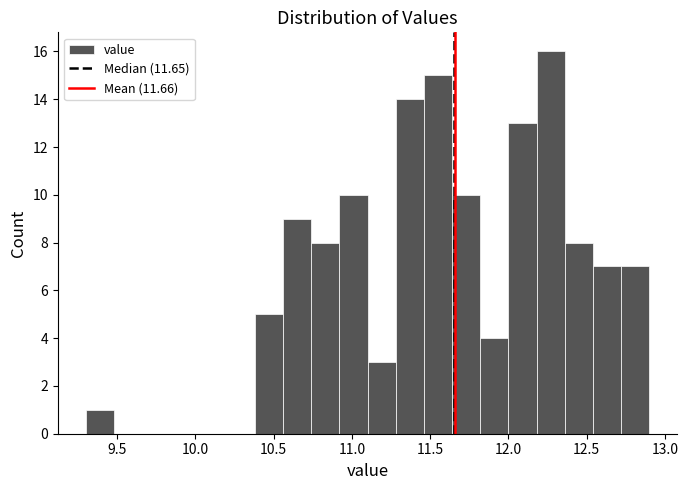

Read against the x-axis, roughly where is the centre of the tallest bar?

12.25